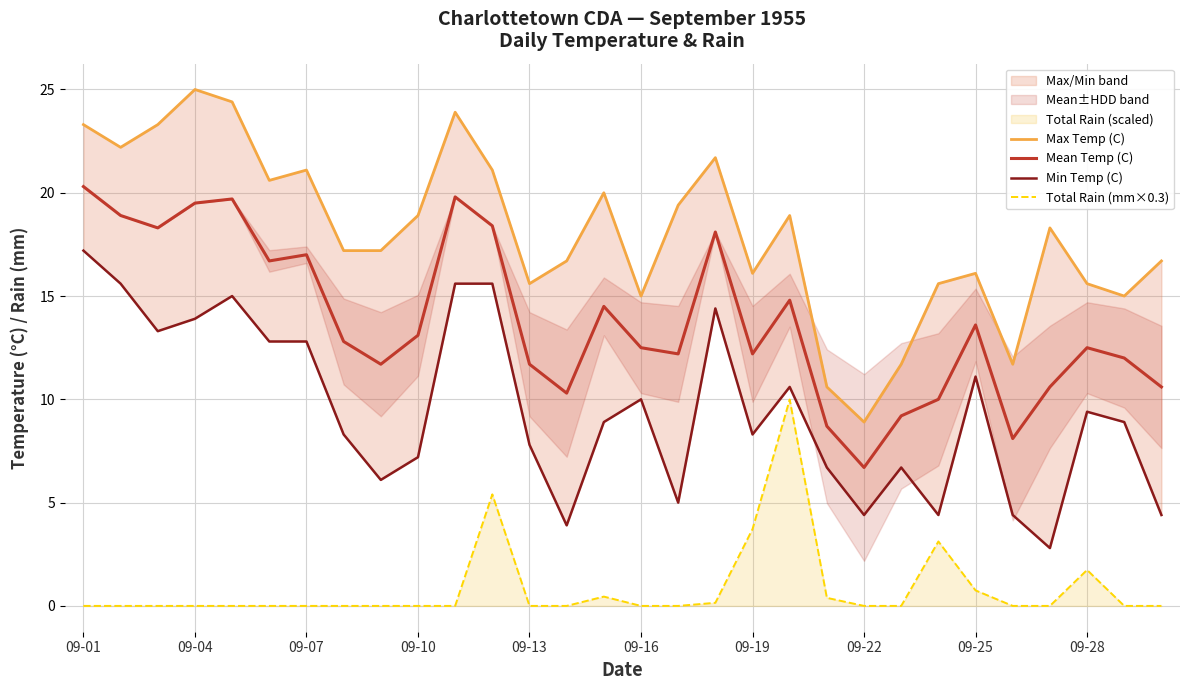

Which series has the largest range (max minus min)?

Max Temp (C)